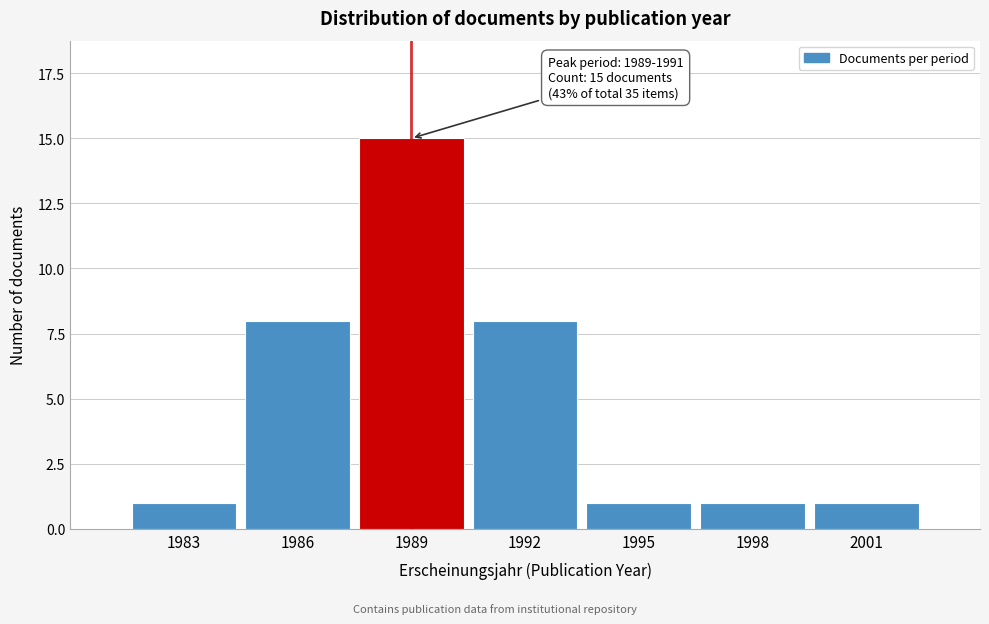

Reading left to right, what are all the values shown in this chart?

1	8	15	8	1	1	1